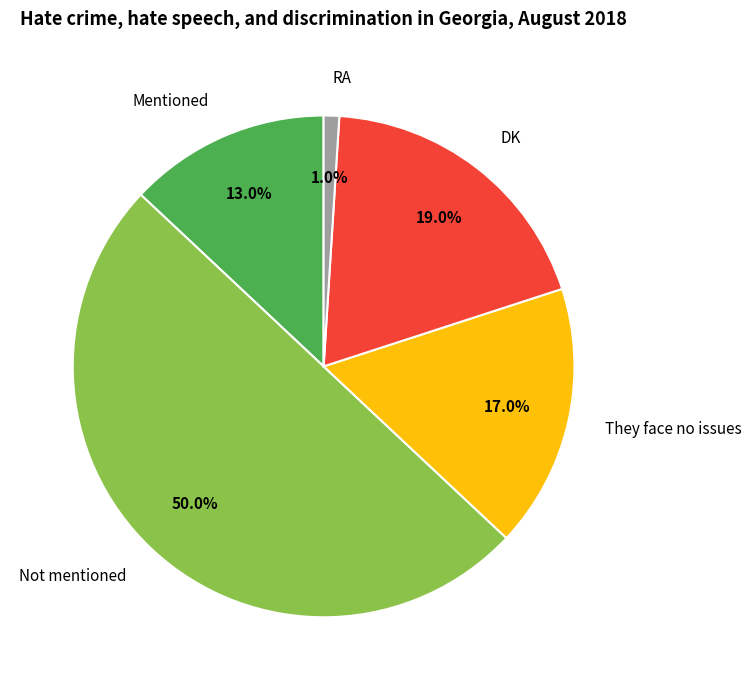

Is it true that Not mentioned is 58% of the pie?

False